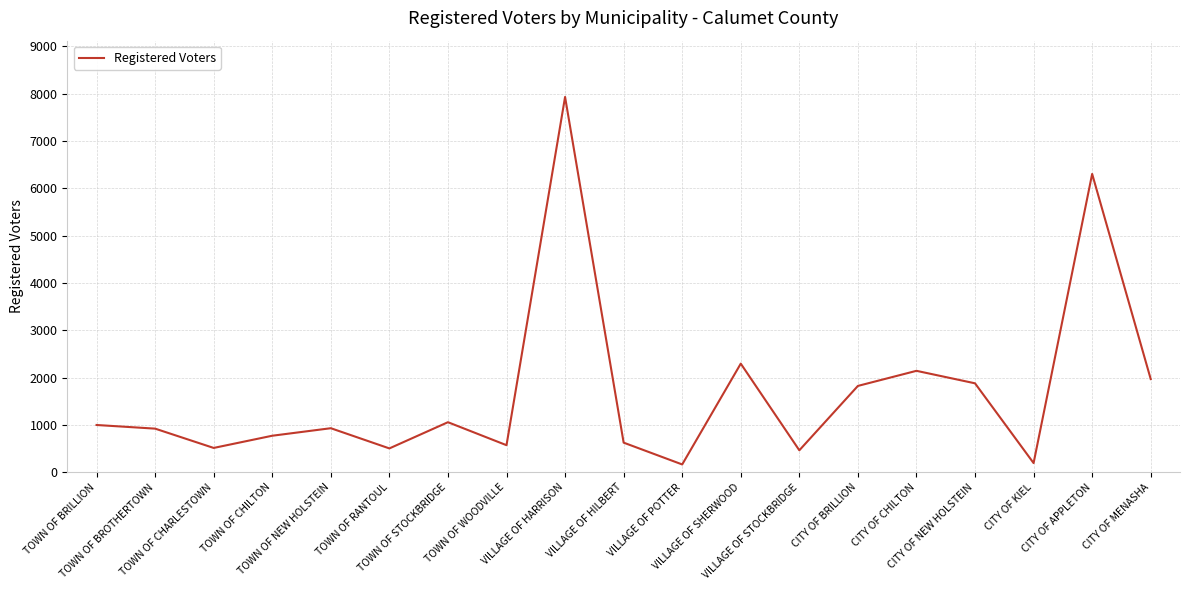

The chart shows a value of 1399 at CITY OF CHILTON. True or false?

False